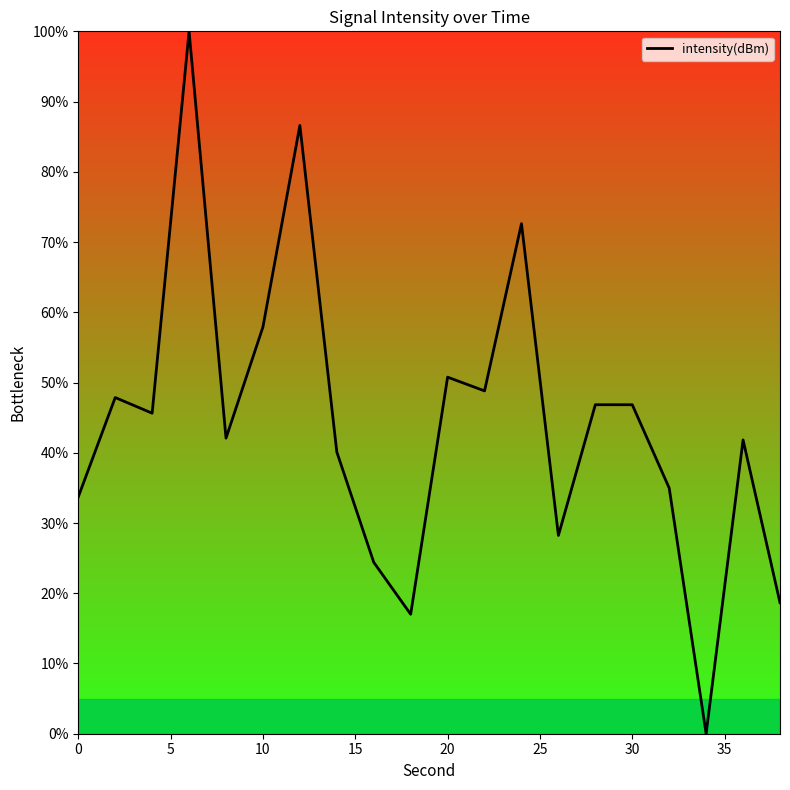

What is the difference between the maximum and minimum values?

100.0